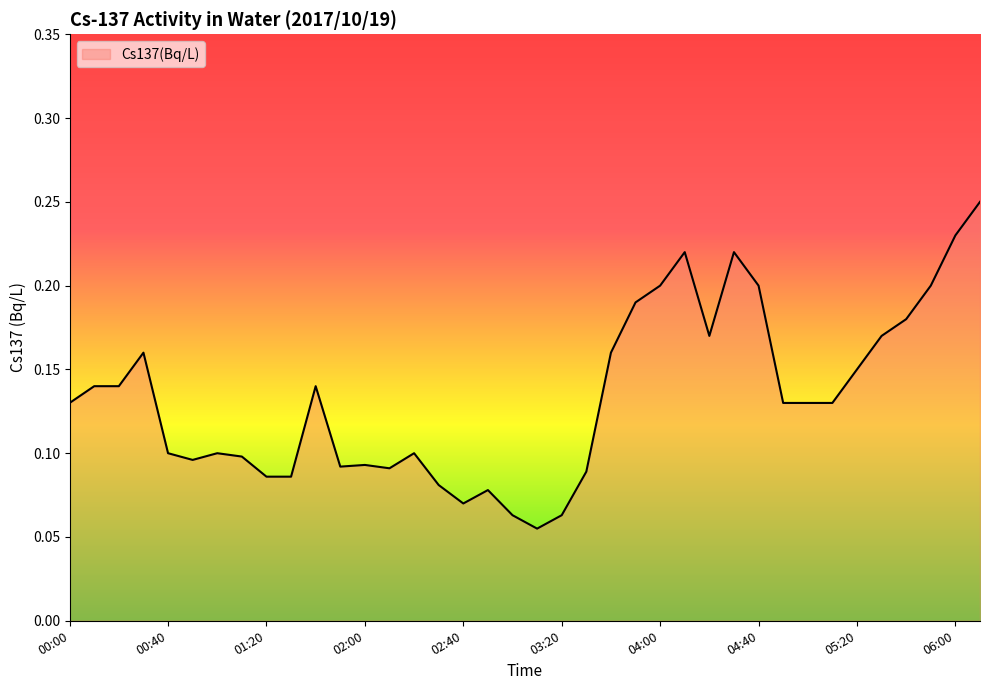

How many series are shown in this chart?

1